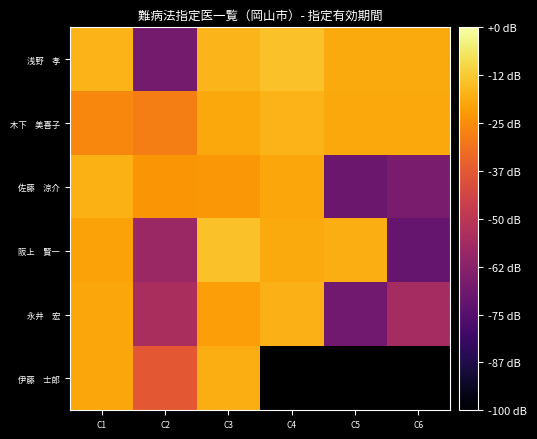

Is the value of 佐藤 涼介 at C6 greater than the value of 浅野 孝 at C5?

No